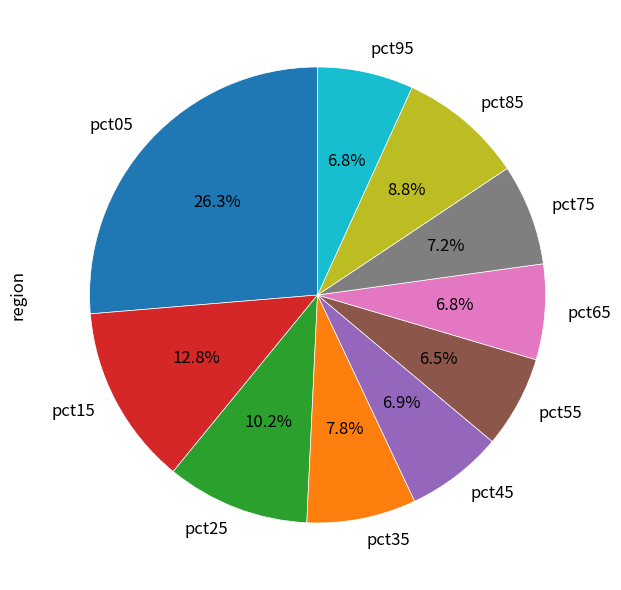

Does any single category account for the majority?

No